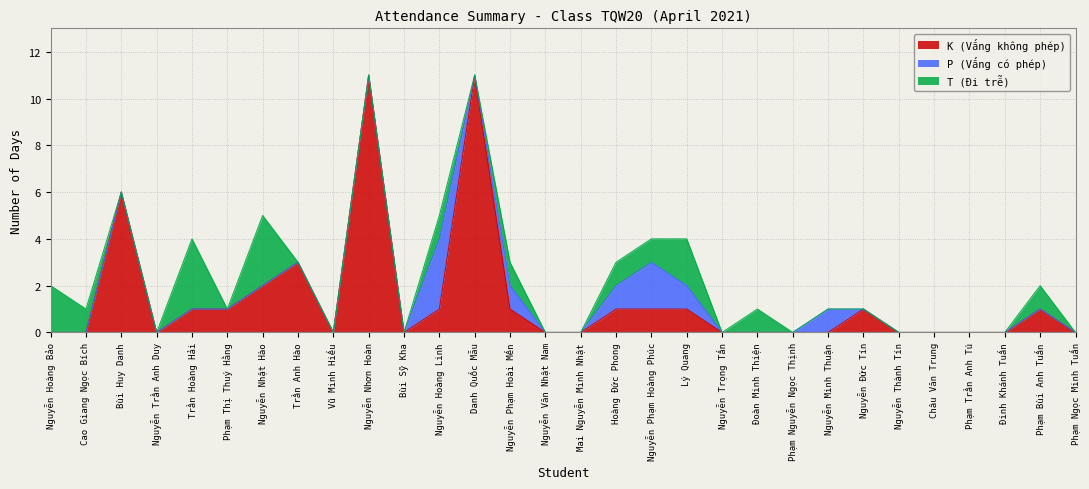

Does the chart display data point markers on the line(s)?

No